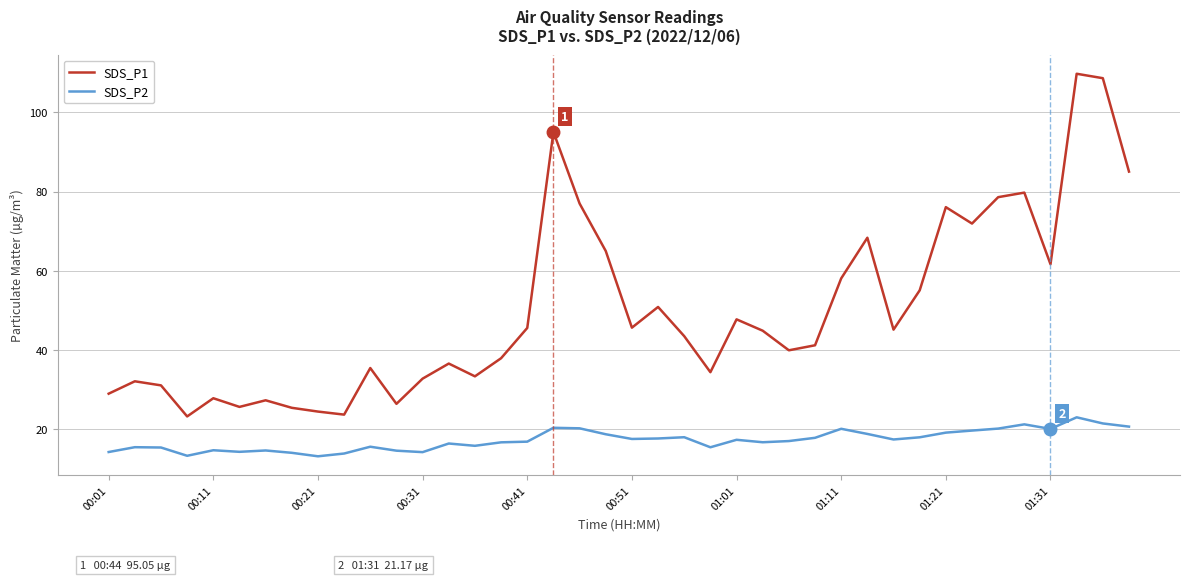

Which series has the largest total across all categories?

SDS_P1